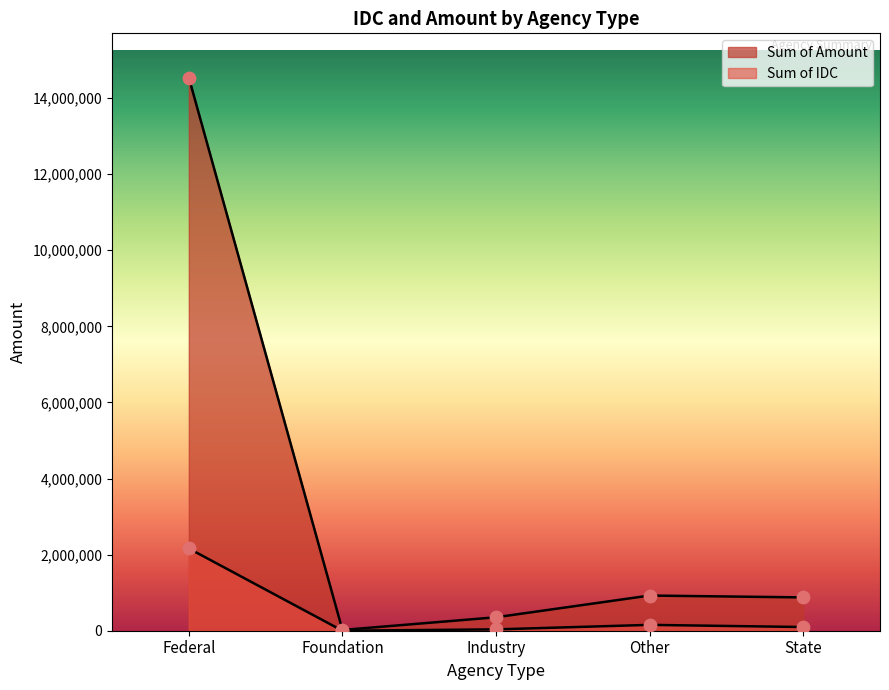

Which series contains the highest Y value?

Sum of Amount